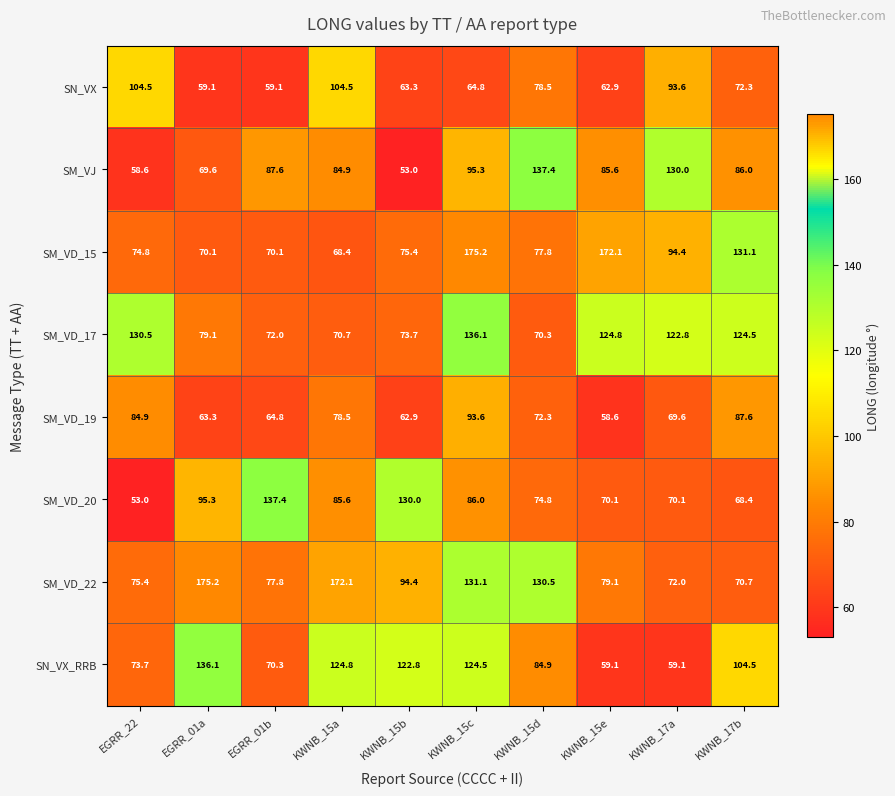

What is the highest value of the SM_VD_20 series?

137.4